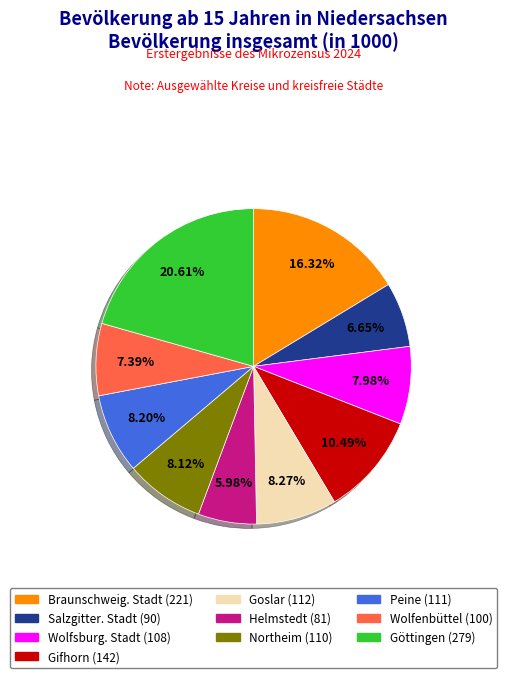

To the nearest percent, what is the average slice percentage?

10%